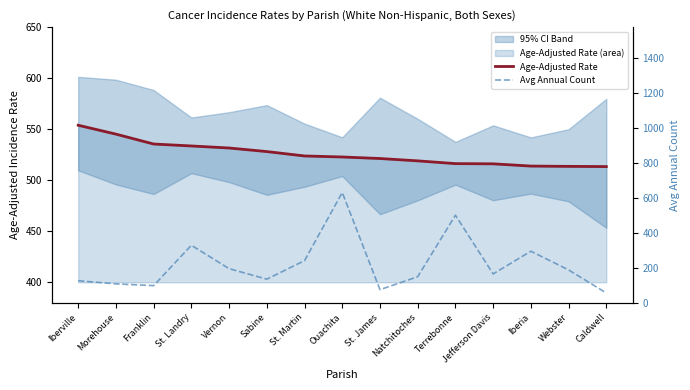

What is the label of the 5th point from the right?

Terrebonne